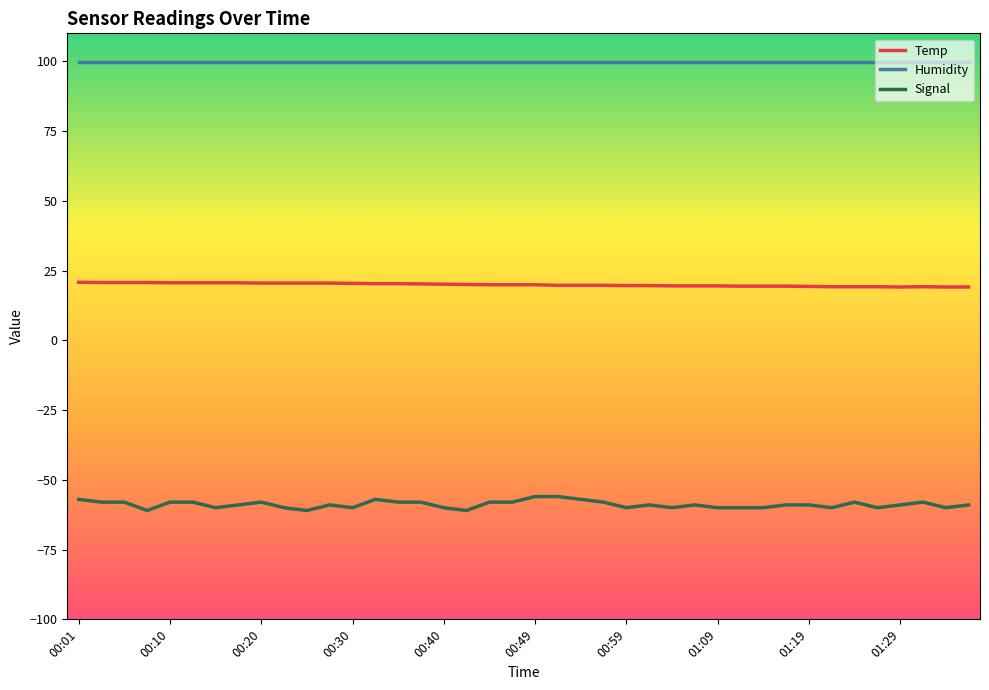

List the series in order of their overall mean, lowest first.

Signal, Temp, Humidity